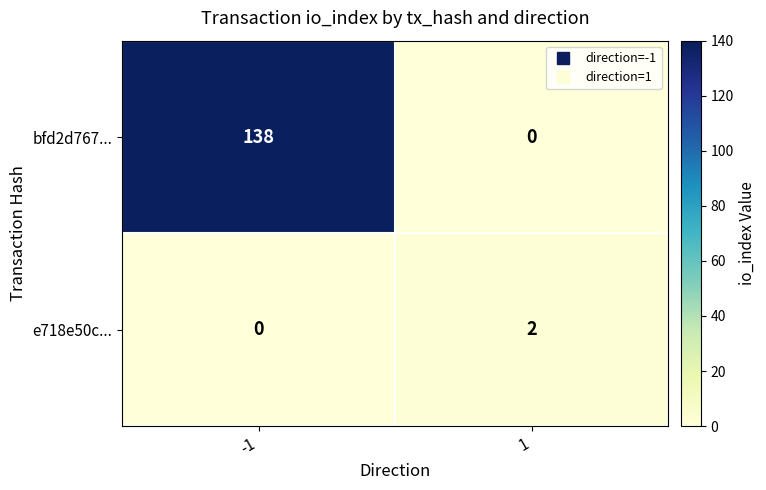

Count the number of categories in the chart.

2